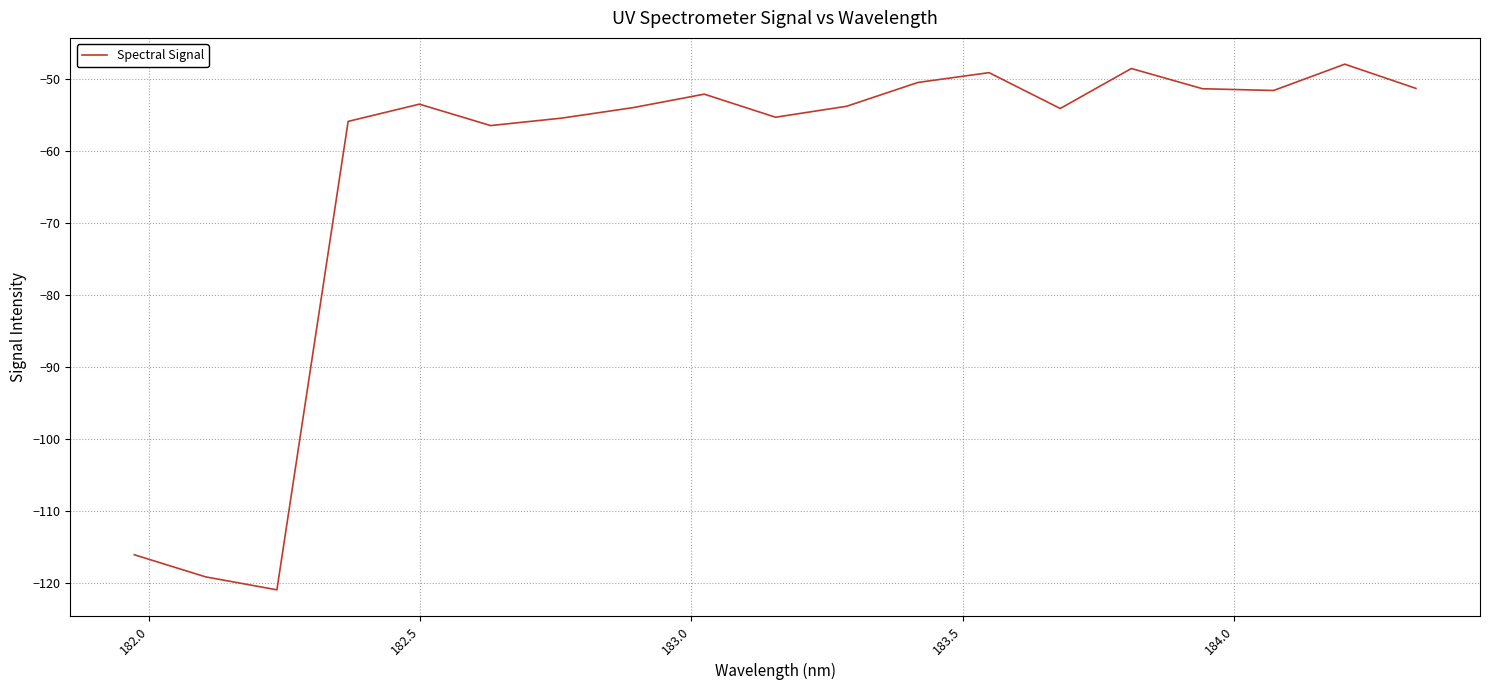

What is the smallest value displayed?

-121.0